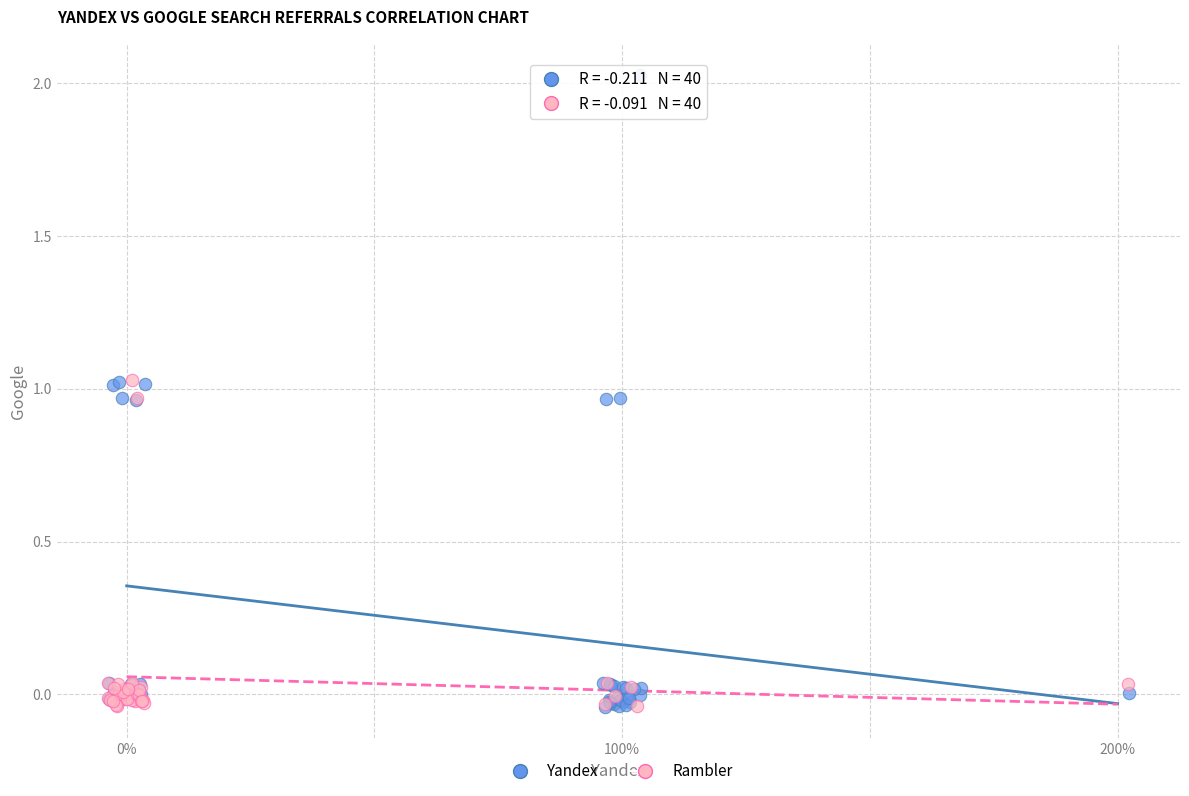

Which series contains the highest Y value?

Yandex